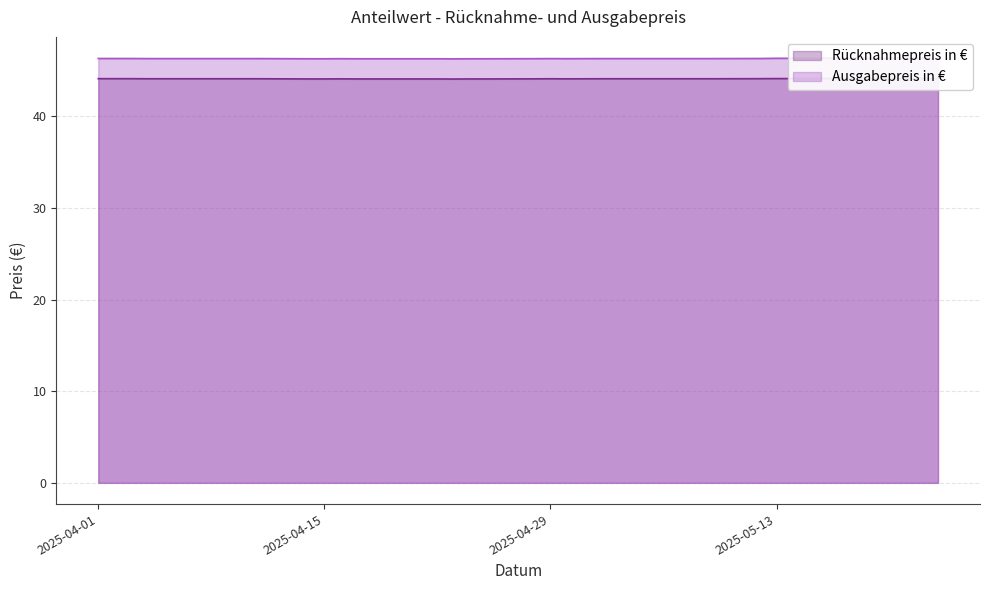

What is the value of the Rücknahmepreis in € point at the 14th from the left?

44.1